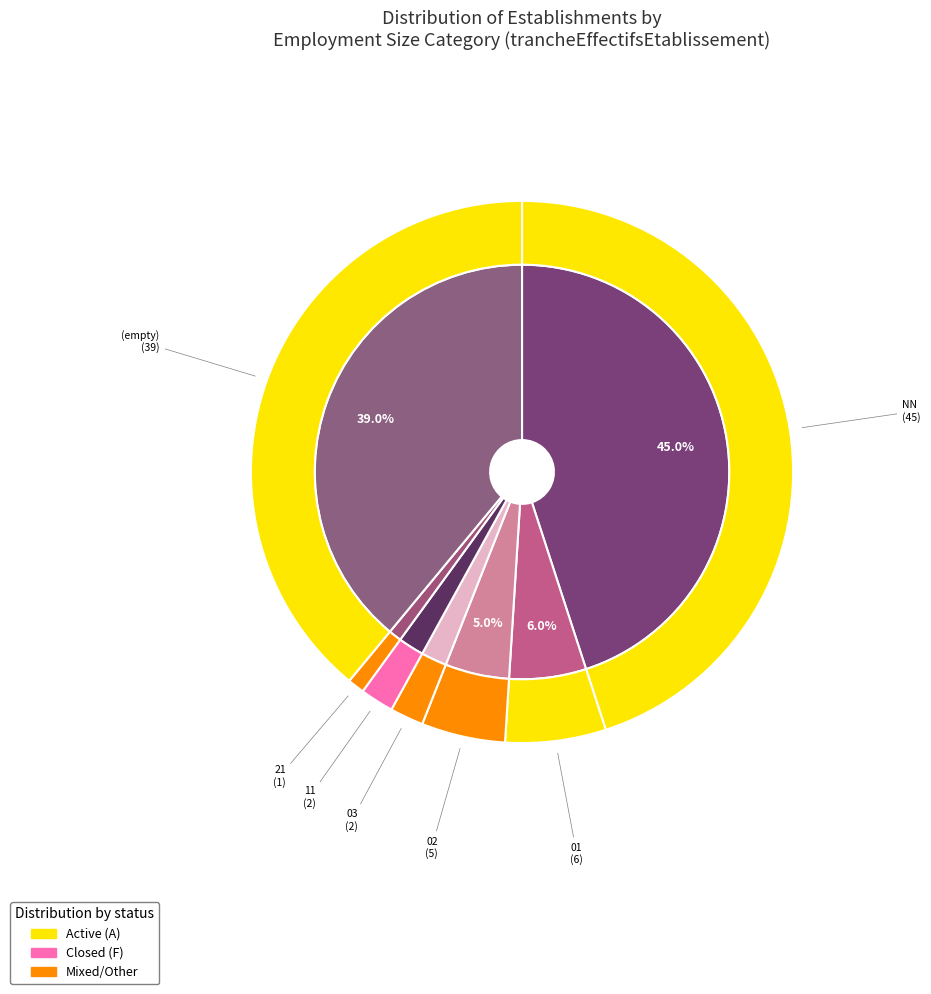

To the nearest percent, what is the average slice percentage?

14%